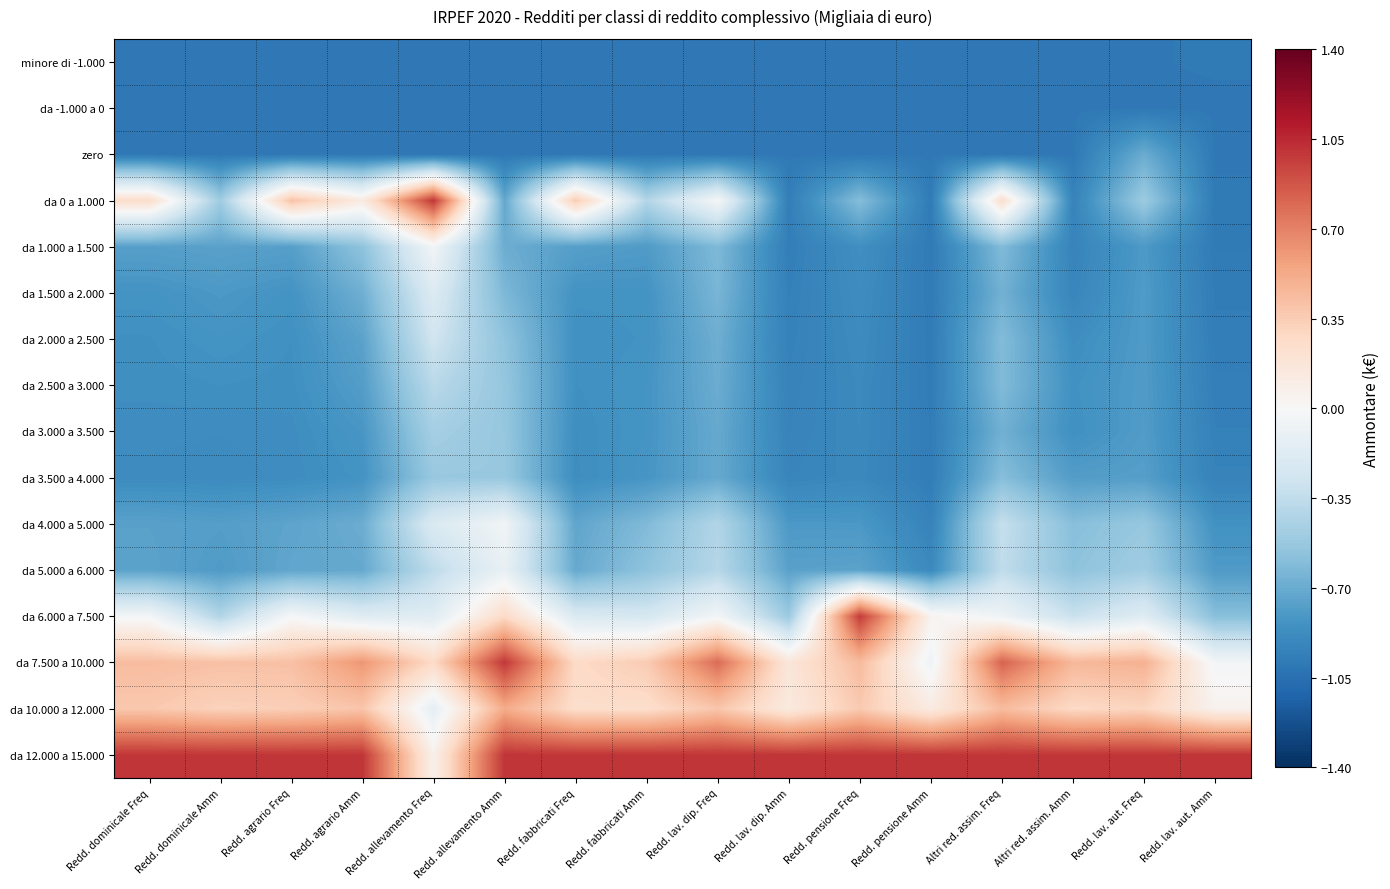

How many data points does each series have?

16